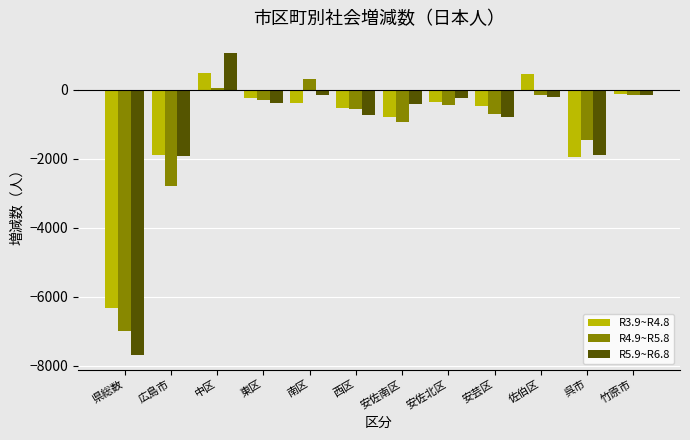

What is the sum of all R3.9~R4.8 values?

-12169